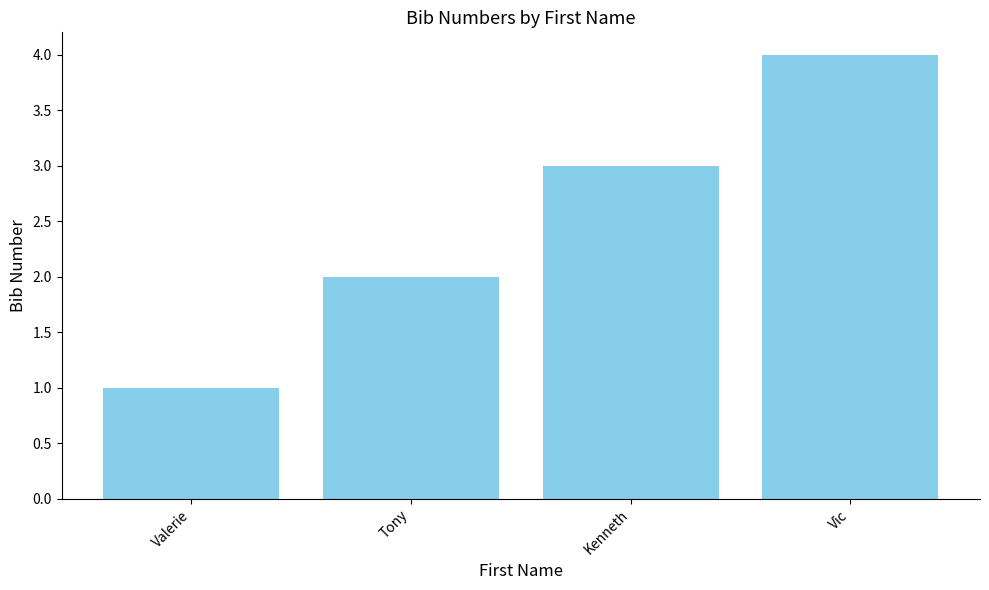

What is the difference between the second highest and second lowest values?

1